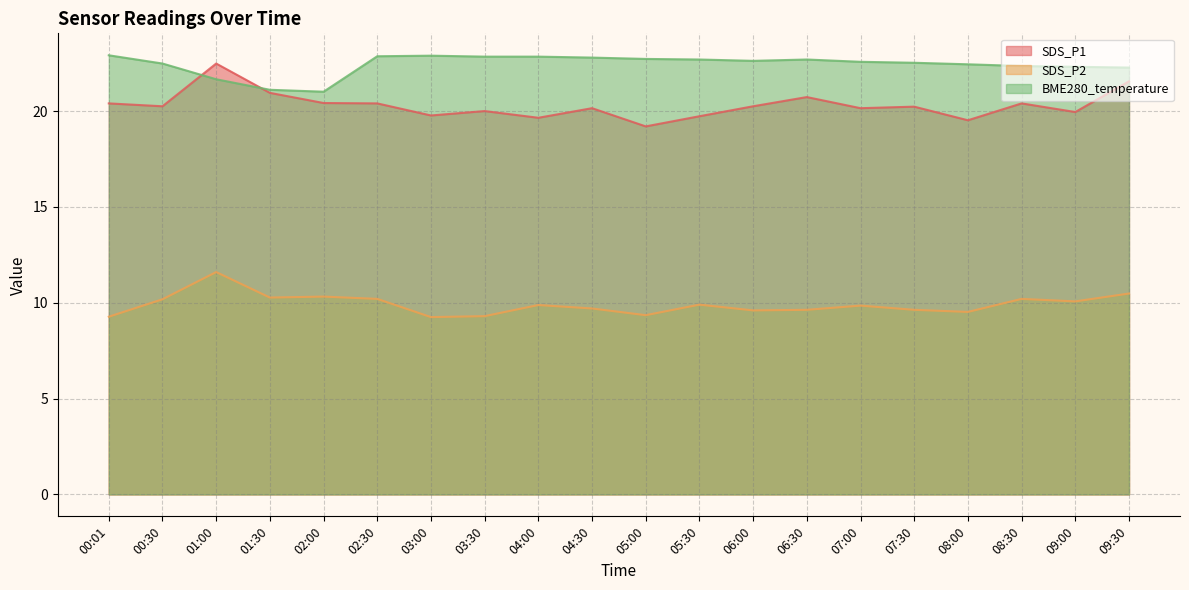

At which label does SDS_P1 first exceed 20?

00:01